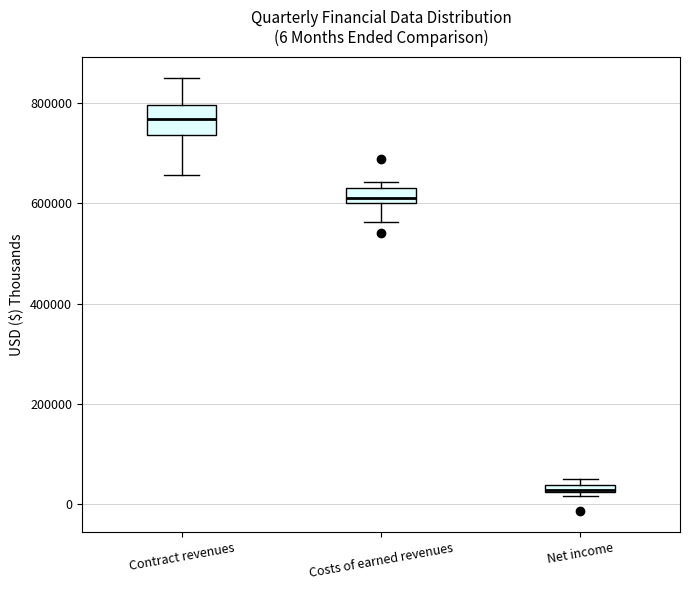

Which box is the tallest, from its lower edge to its upper edge?

Contract revenues